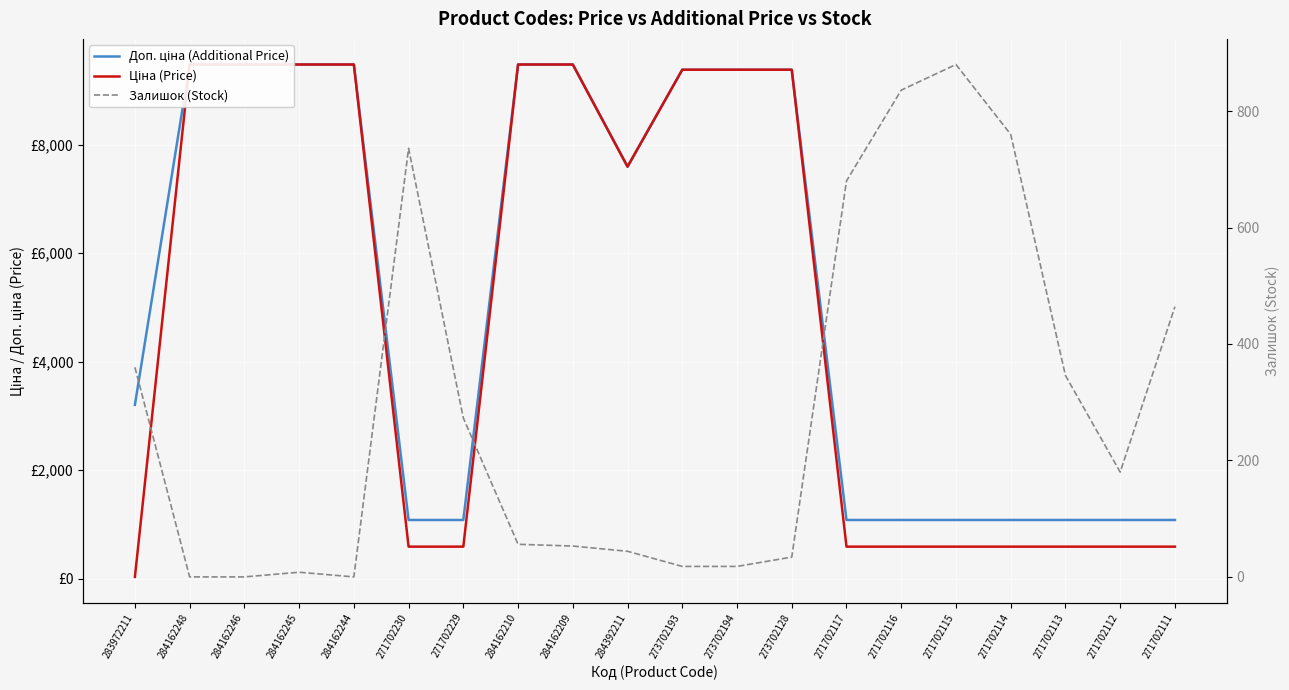

Between 284162246 and 284392211, which series saw the biggest shift?

Доп. ціна (Additional Price)